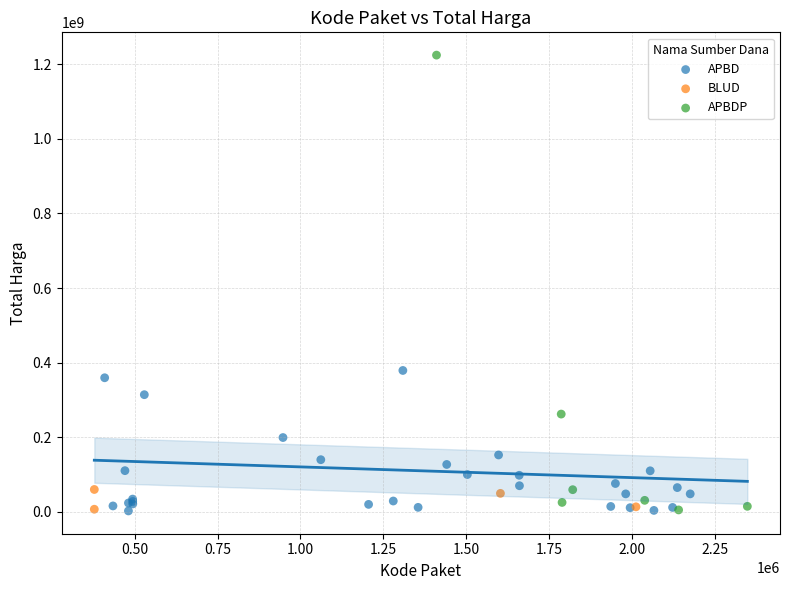

Which series contains the highest Y value?

APBDP